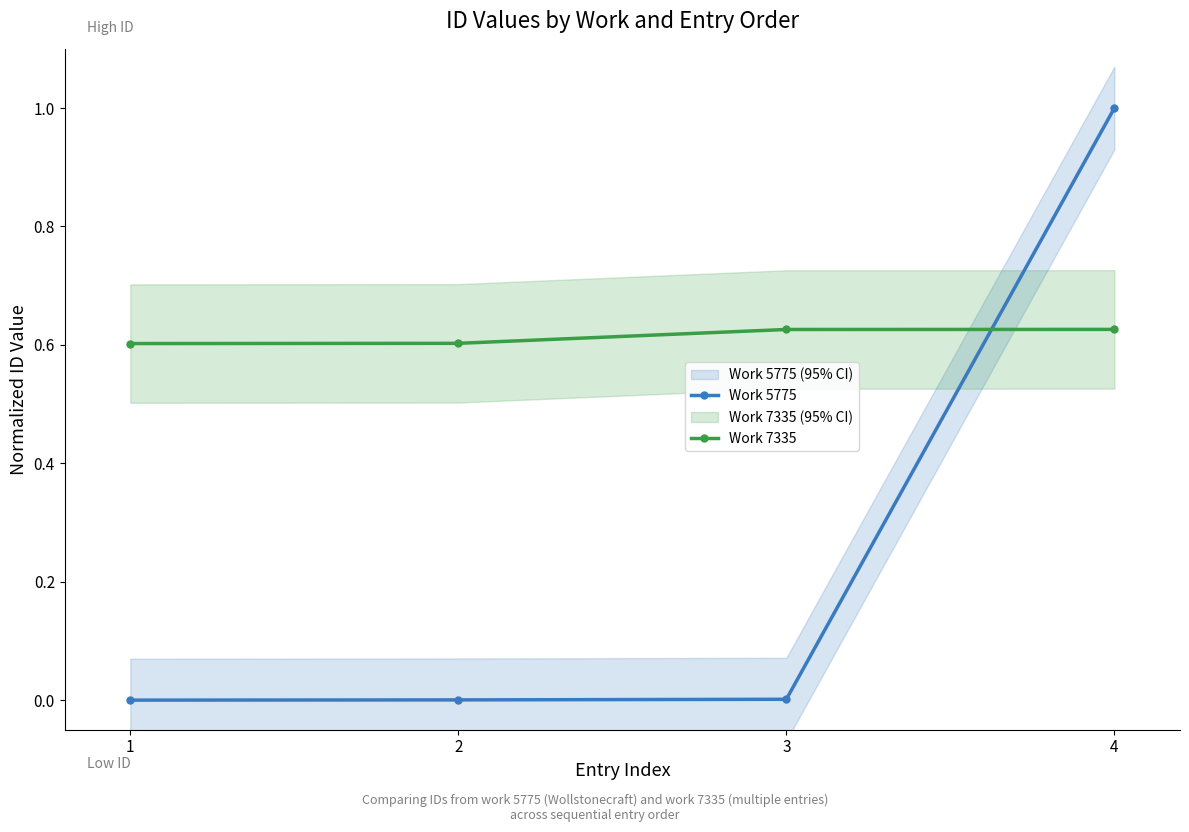

What is the total value across all series at 1?

0.6